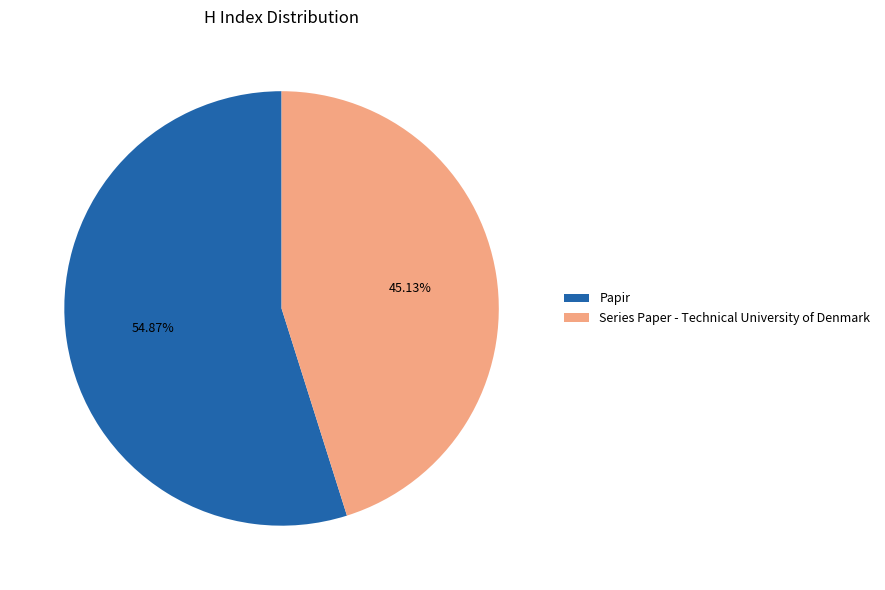

Do Papir and Series Paper - Technical University of Denmark together represent more than half of the pie?

Yes